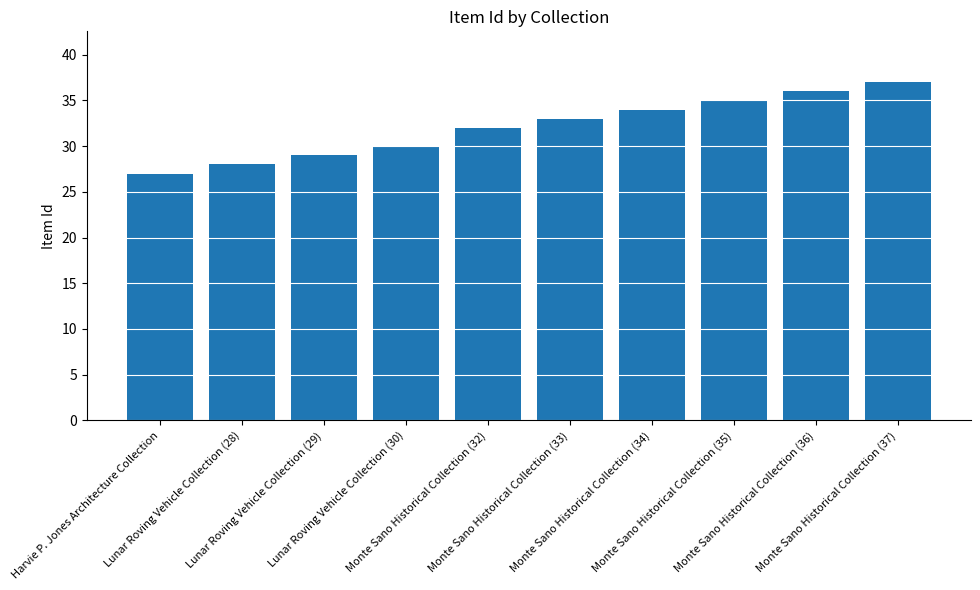

Read the value at Monte Sano Historical Collection (32), to the nearest 10.

30